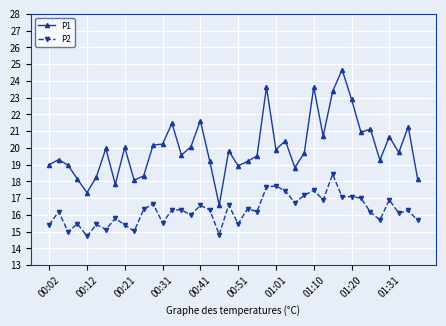

List the series in order of their peak value, lowest first.

P2, P1